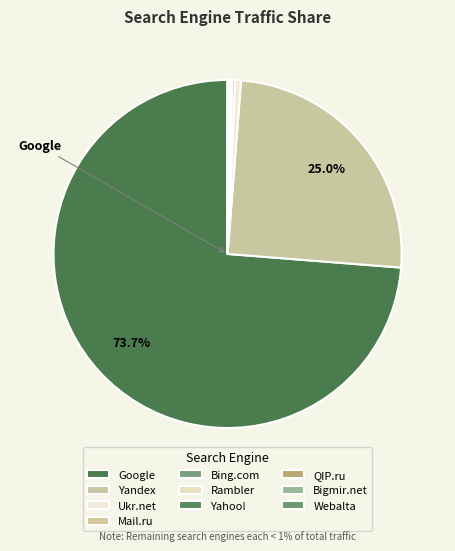

What is the change in value from Bing.com to Rambler?

-4